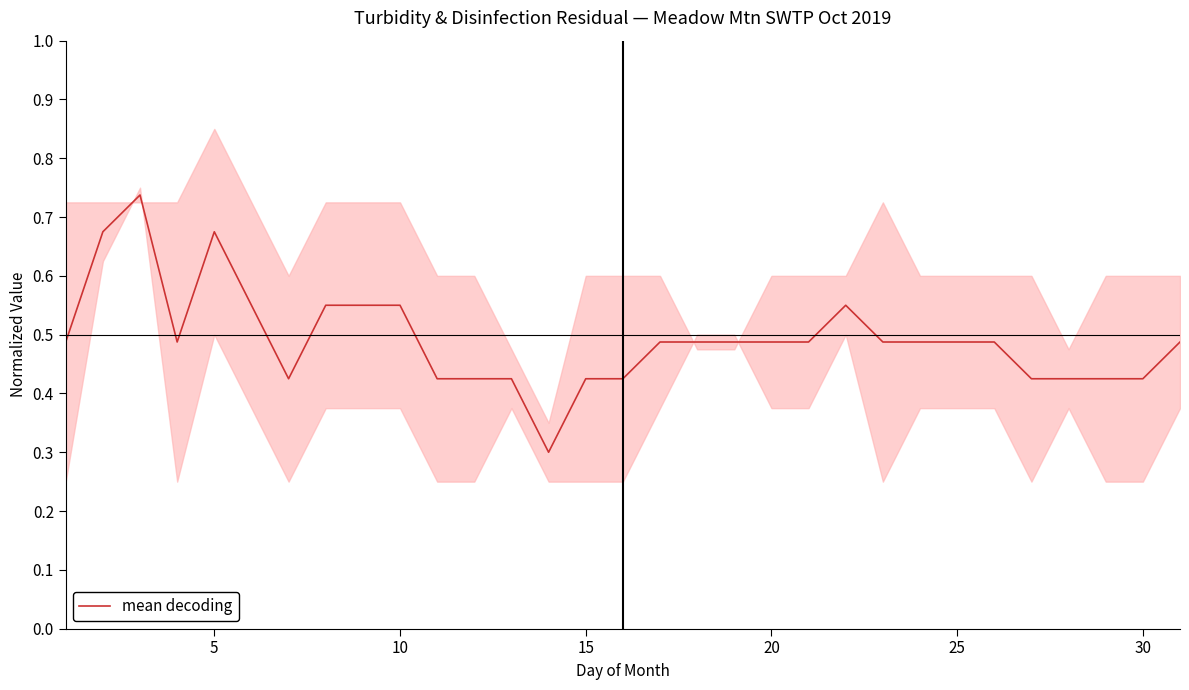

What is the smallest value displayed?

0.3